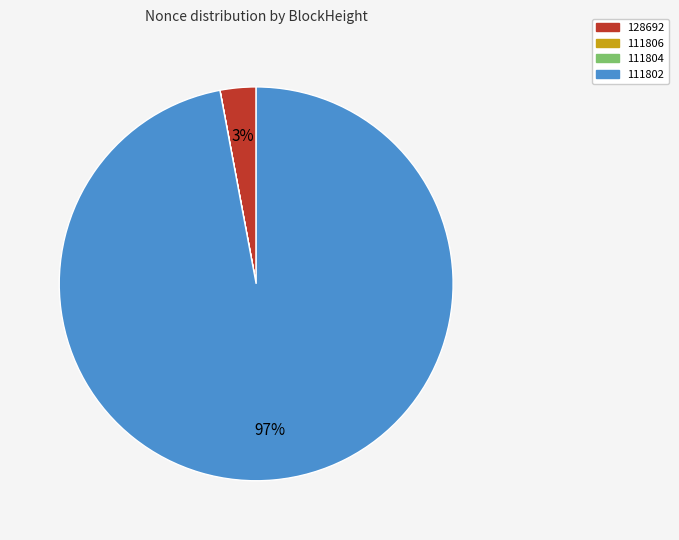

Which category accounts for the majority?

111802